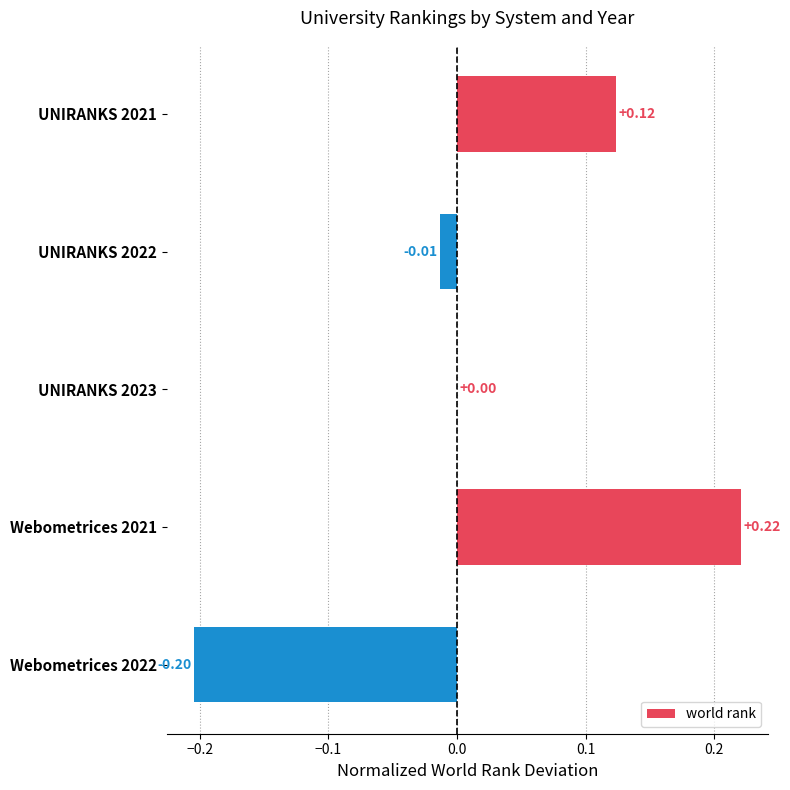

Which has a higher value, Webometrices 2022 or Webometrices 2021?

Webometrices 2021